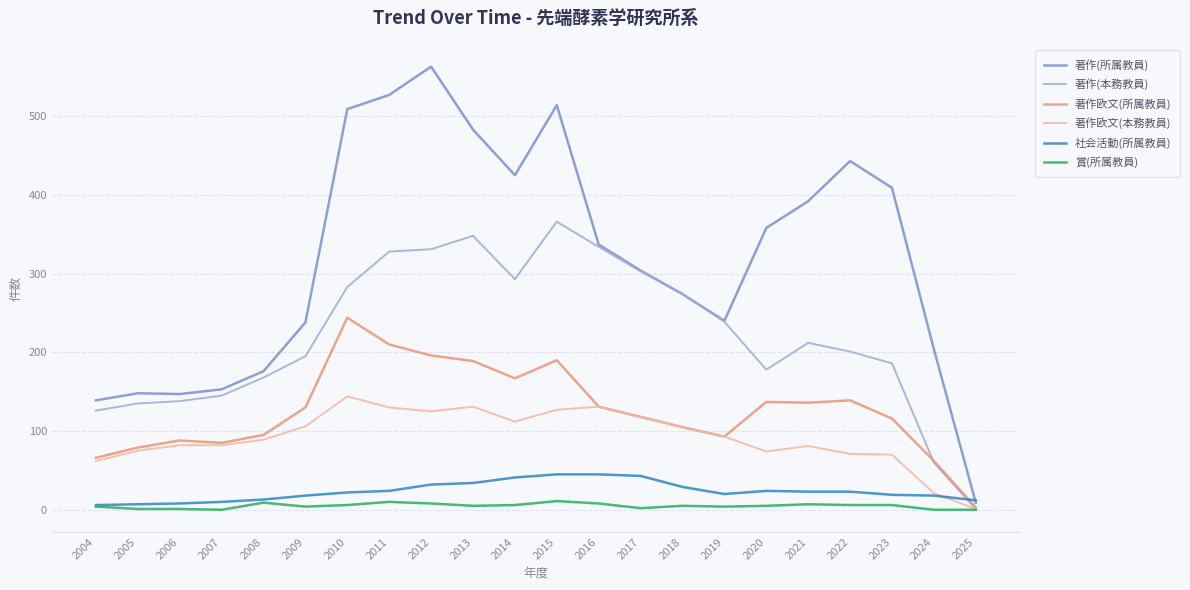

Which series has the largest total across all categories?

著作(所属教員)